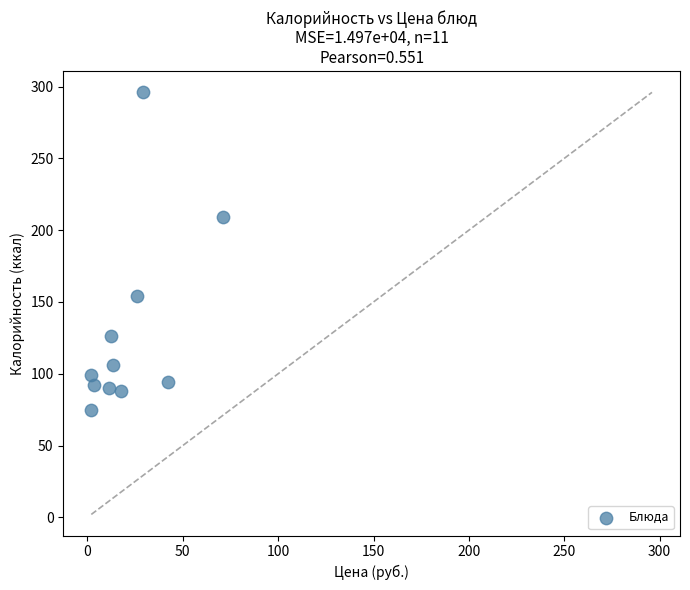

What is the range of Y values (max minus min)?

221.0